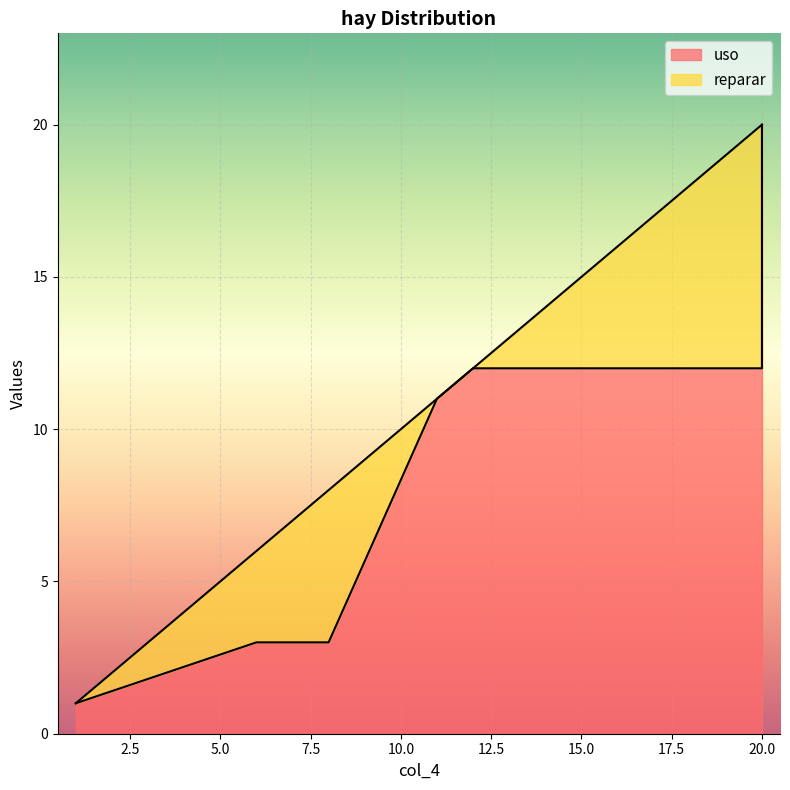

The value of reparar at 11 is 0. True or false?

True